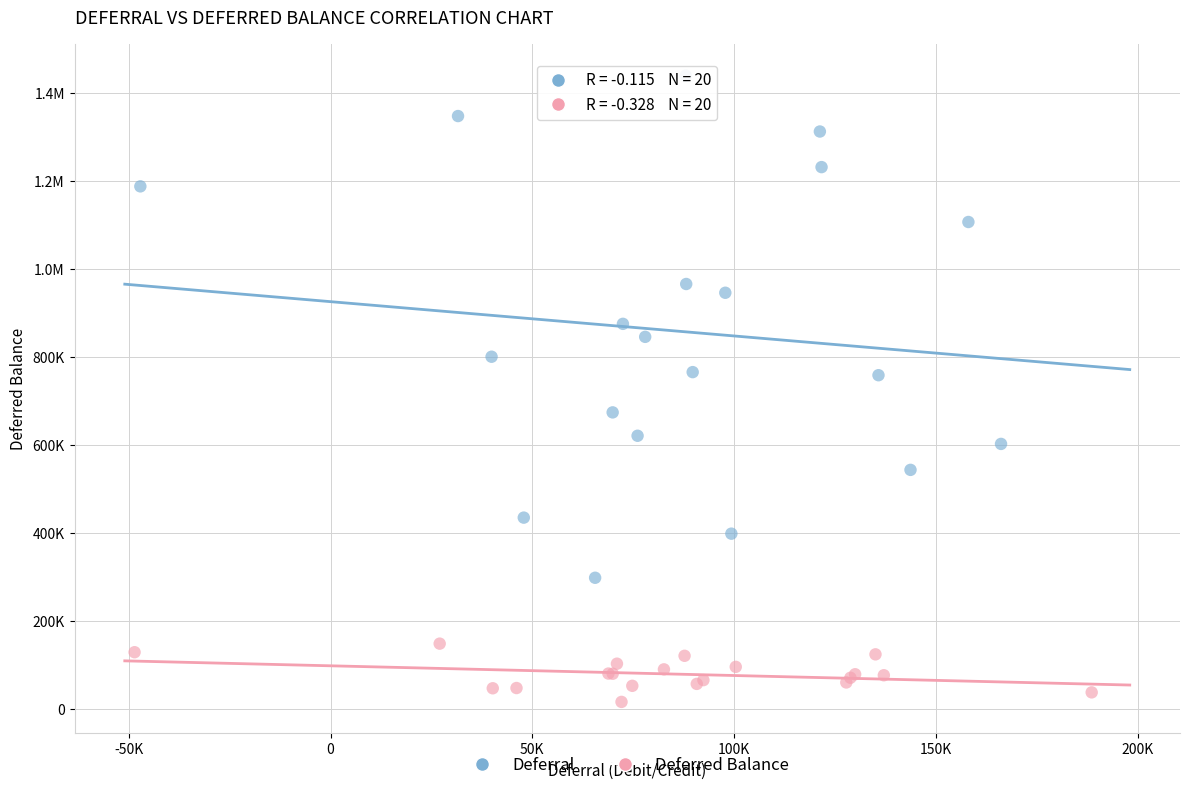

What are all the series names shown in the legend?

Deferral, Deferred Balance